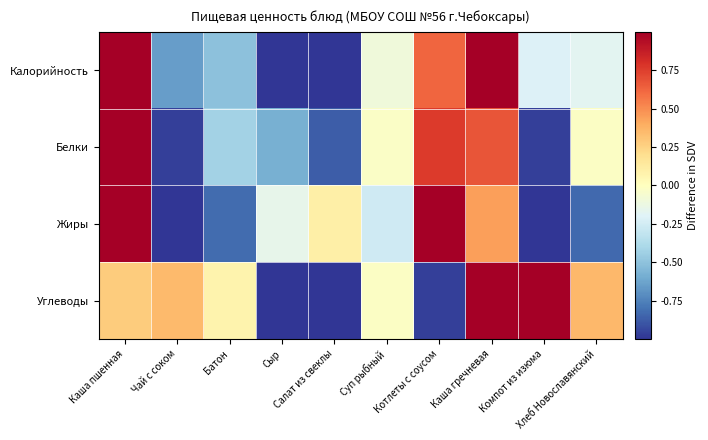

Rank the series by their maximum value, from lowest to highest.

Калорийность, Углеводы, Жиры, Белки